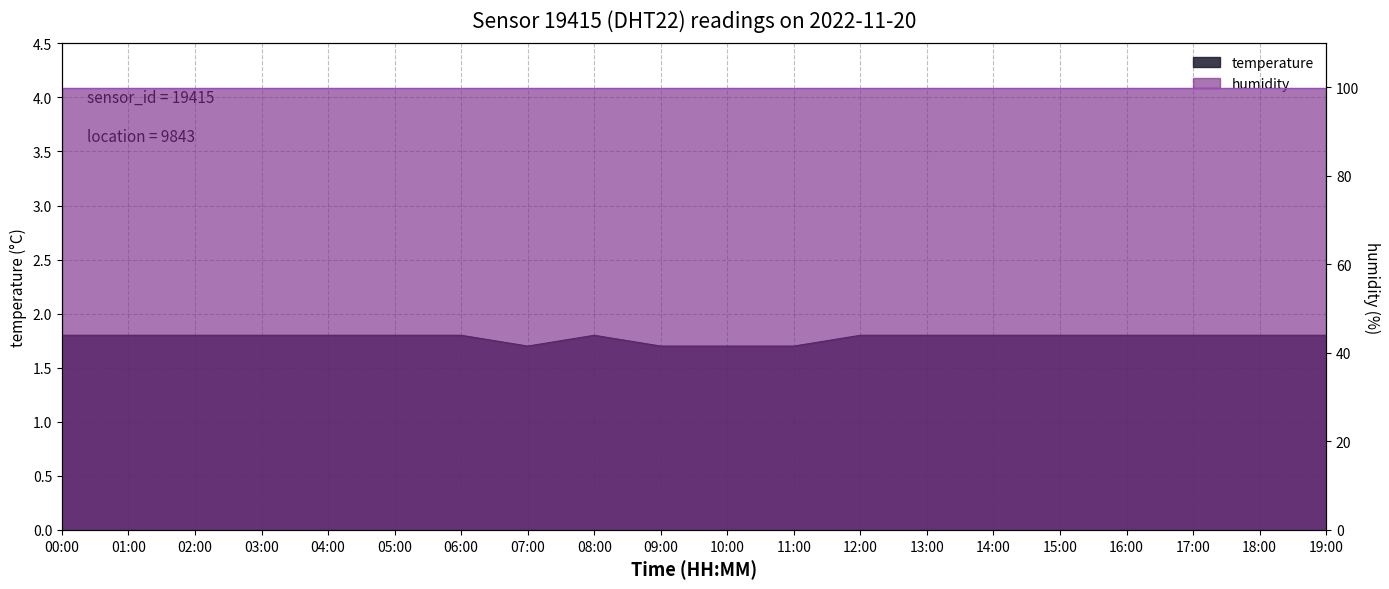

Reading right to left, extract all data points from this chart.

19:00=1.8	18:00=1.8	17:00=1.8	16:00=1.8	15:00=1.8	14:00=1.8	13:00=1.8	12:00=1.8	11:00=1.7	10:00=1.7	09:00=1.7	08:00=1.8	07:00=1.7	06:00=1.8	05:00=1.8	04:00=1.8	03:00=1.8	02:00=1.8	01:00=1.8	00:00=1.8